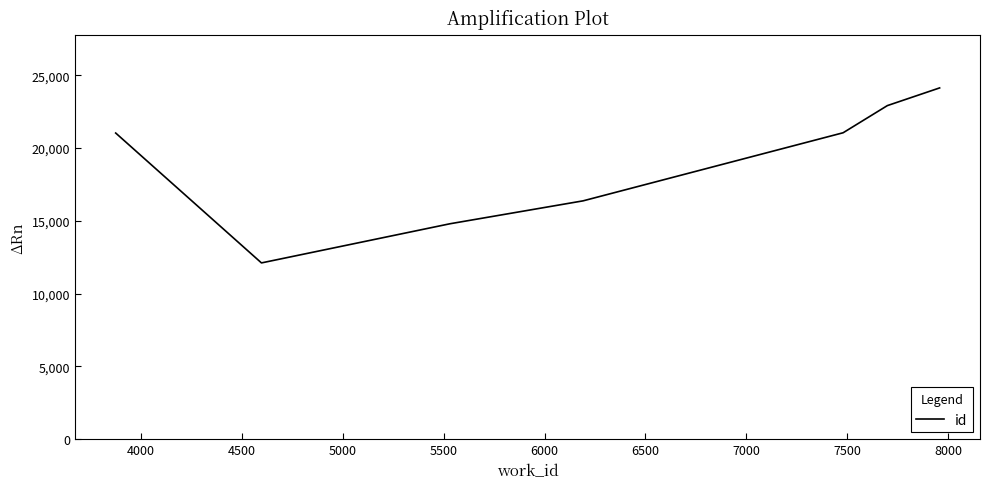

True or false: the data has more than 0 interior local peaks.

False